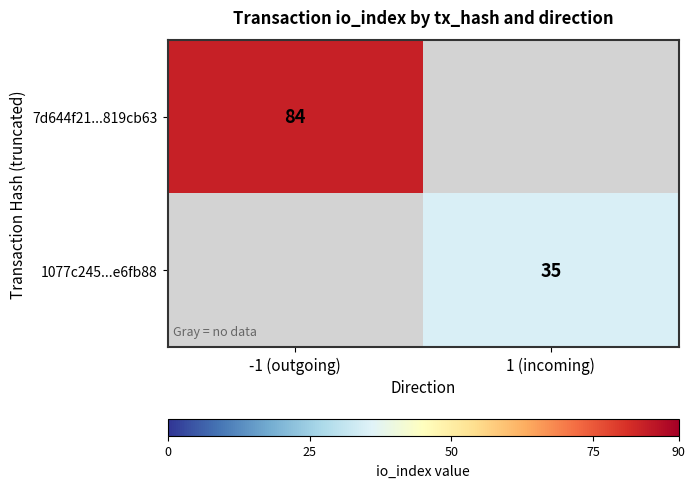

What is the smallest value displayed?

35.0